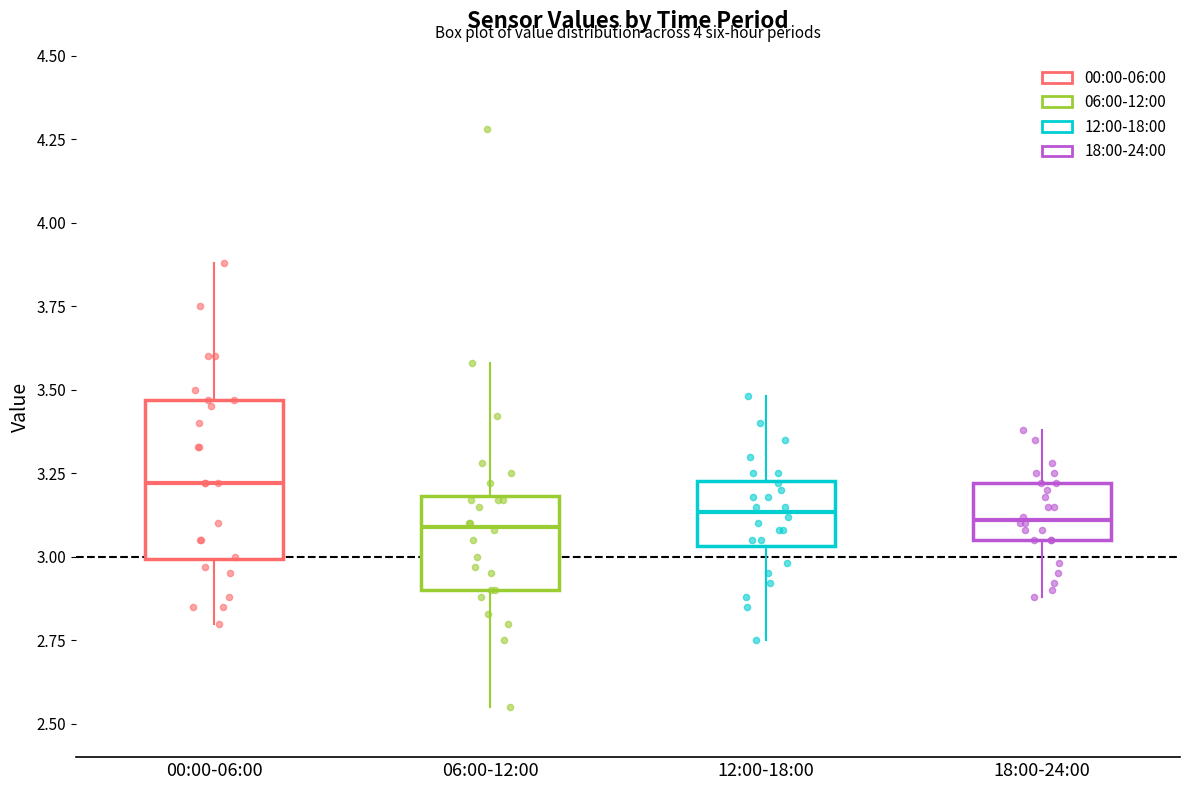

Where does the upper whisker of the box for 12:00-18:00 end on the y-axis? The values are not printed on the chart, so give them approximately, as read against the axis.

3.50